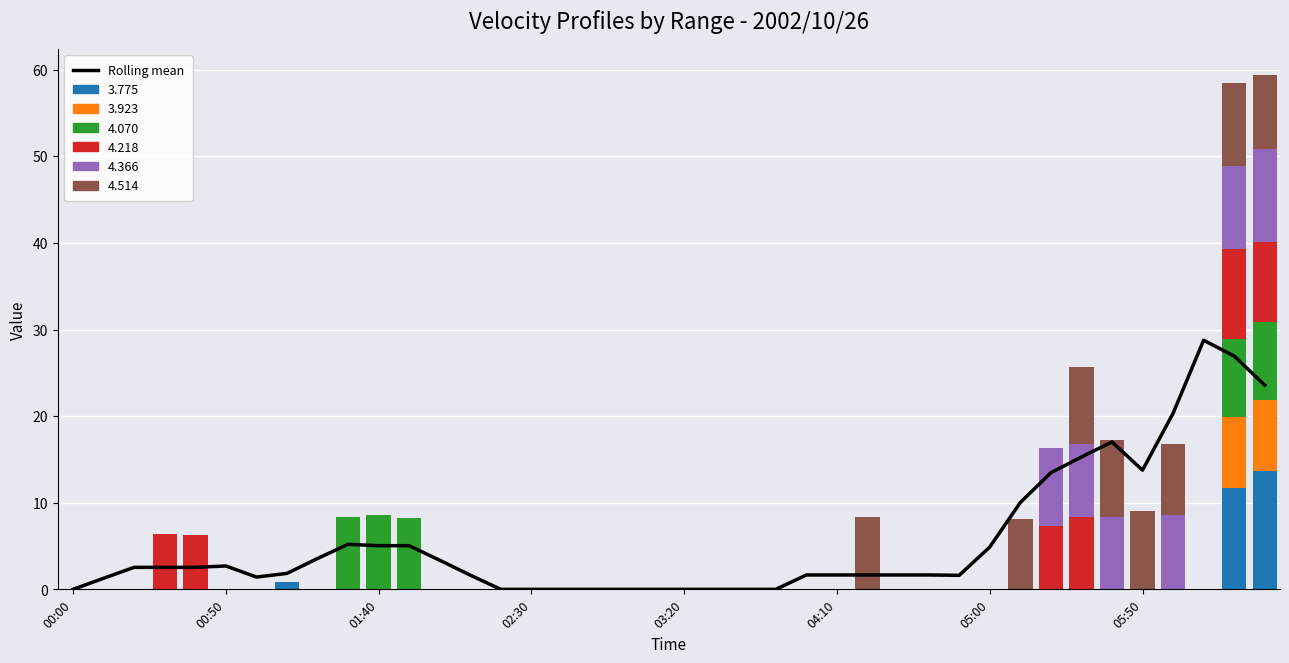

Reading left to right, list all the values displayed in this chart.

0.0	1.3	2.5	2.5	2.5	2.7	1.4	1.8	3.6	5.2	5.0	5.0	3.4	1.6	0.0	0.0	0.0	0.0	0.0	0.0	0.0	0.0	0.0	0.0	1.7	1.7	1.7	1.7	1.7	1.6	4.9	10.0	13.5	15.3	17.0	13.8	20.3	28.8	26.9	23.6